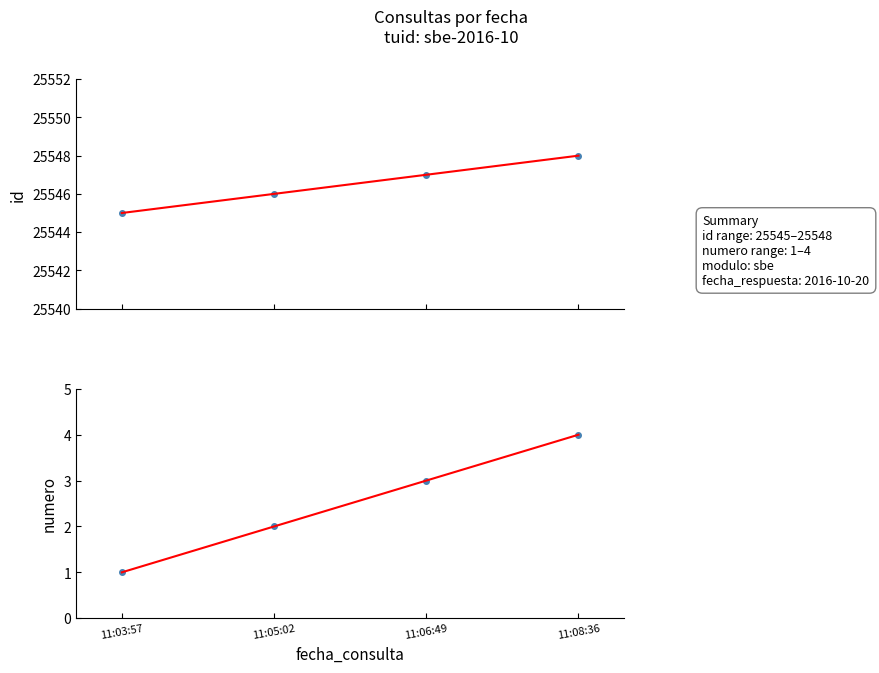

Is the value of id (fit) at 11:05:02 greater than the value of numero at 11:05:02?

Yes